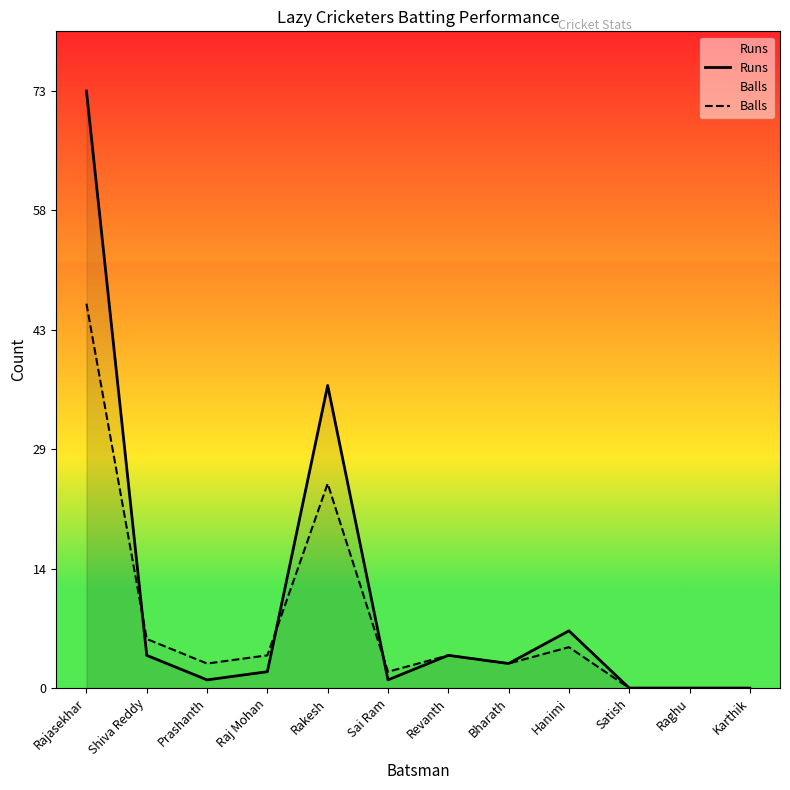

Reading right to left, extract all data points from this chart.

Runs: Karthik=0	Raghu=0	Satish=0	Hanimi=7	Bharath=3	Revanth=4	Sai Ram=1	Rakesh=37	Raj Mohan=2	Prashanth=1	Shiva Reddy=4	Rajasekhar=73
Balls: Karthik=0	Raghu=0	Satish=0	Hanimi=5	Bharath=3	Revanth=4	Sai Ram=2	Rakesh=25	Raj Mohan=4	Prashanth=3	Shiva Reddy=6	Rajasekhar=47